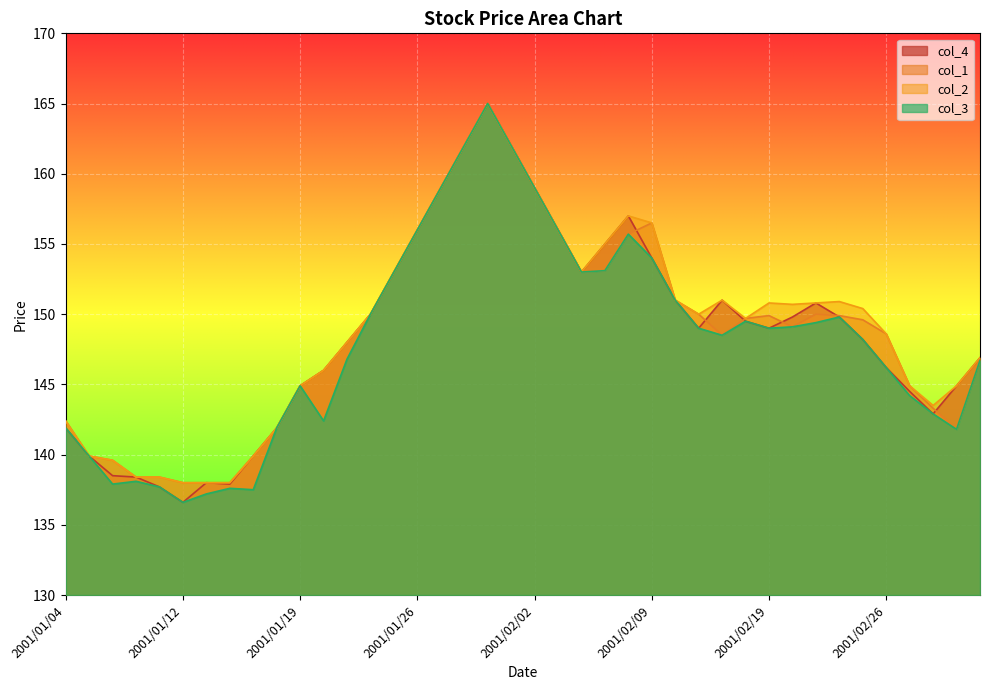

At which category is the sum across all series the highest?

2001/01/31